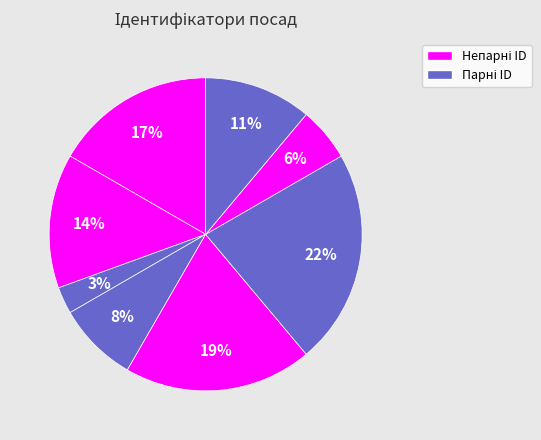

Count the number of slices in the pie.

8